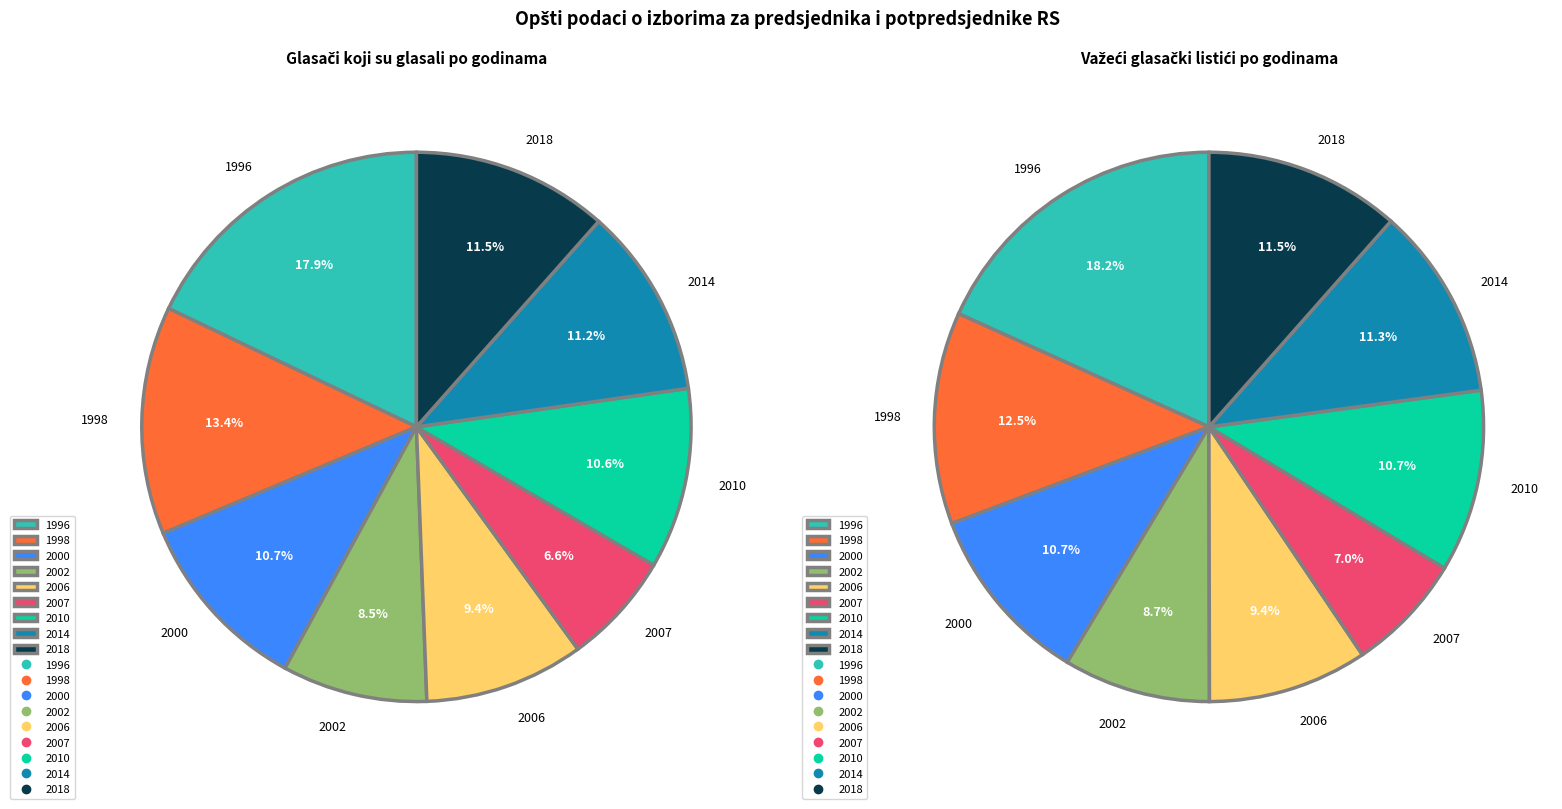

Which slice is the largest?

1996